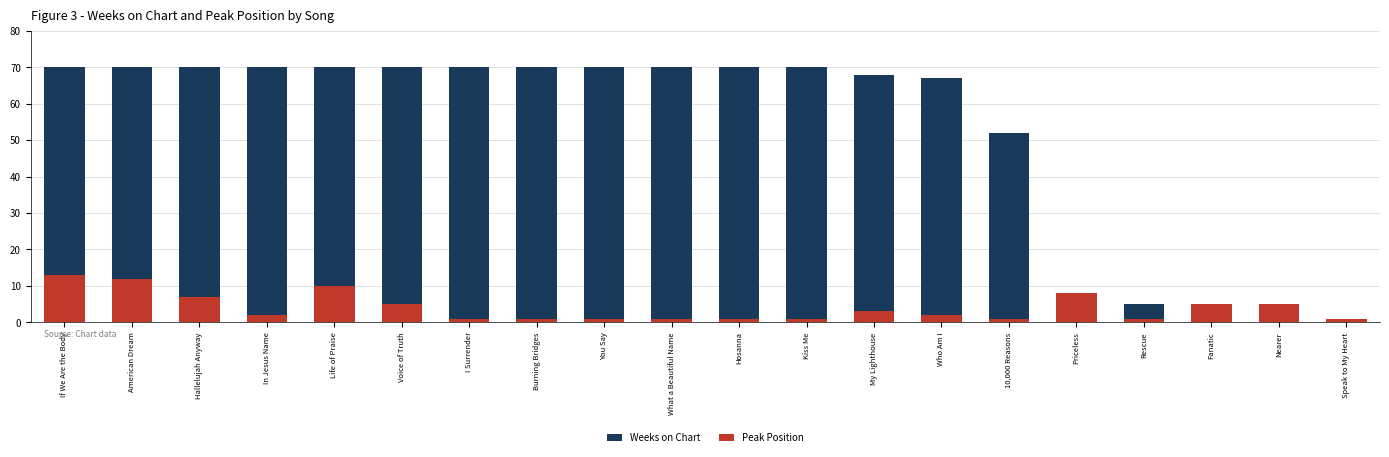

Which category has the lowest value in the Peak Position series?

I Surrender